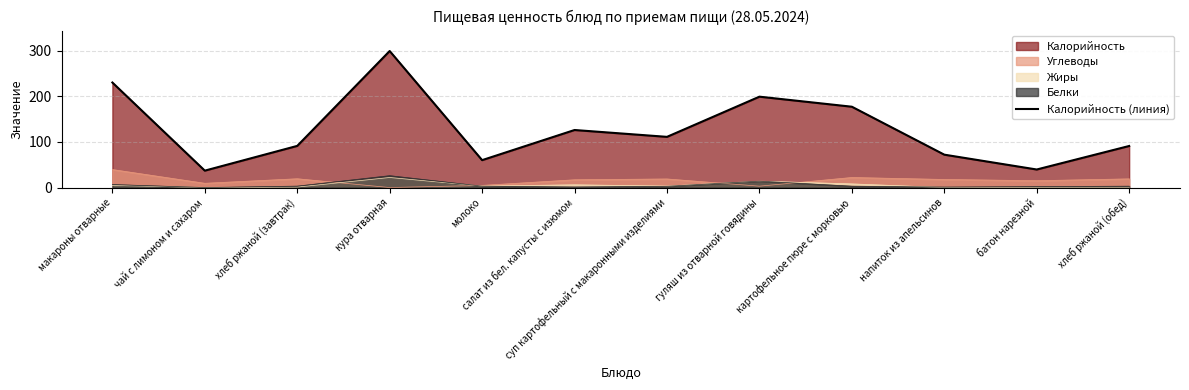

How many lines are shown in the chart?

1